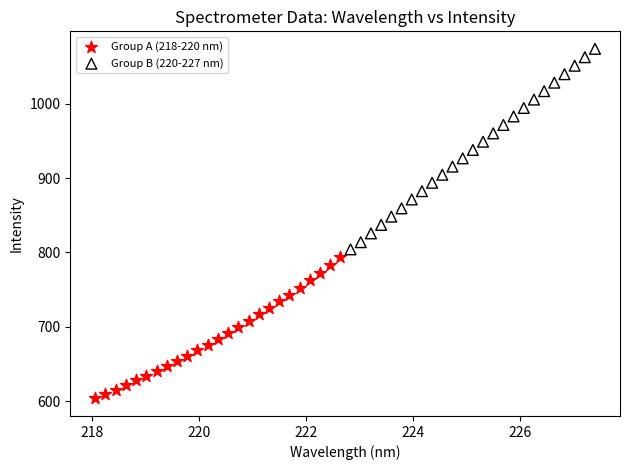

Which series has the largest Y range (max minus min)?

Group B (220-227 nm)